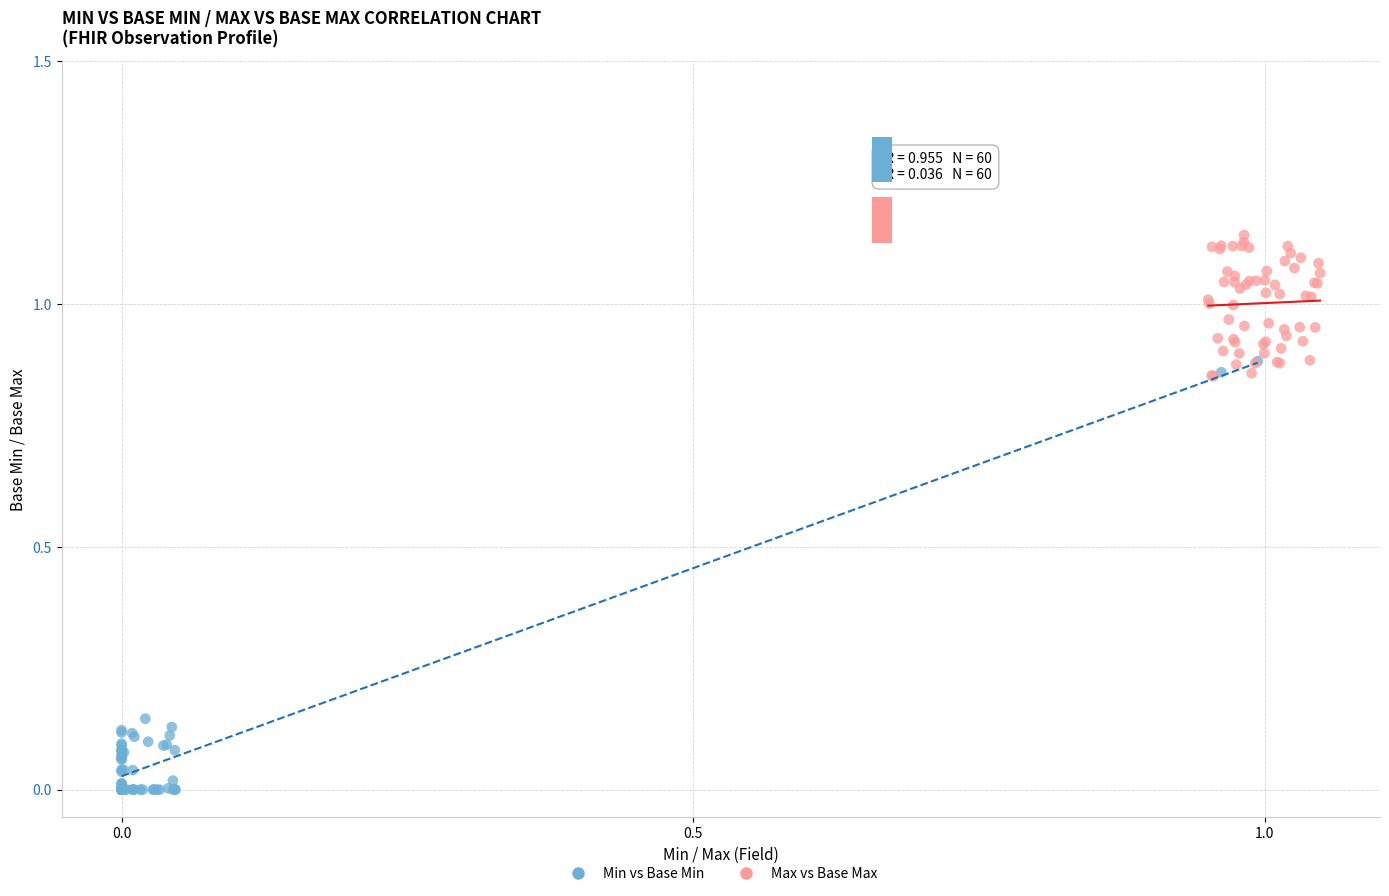

Which series contains the lowest Y value?

Min vs Base Min